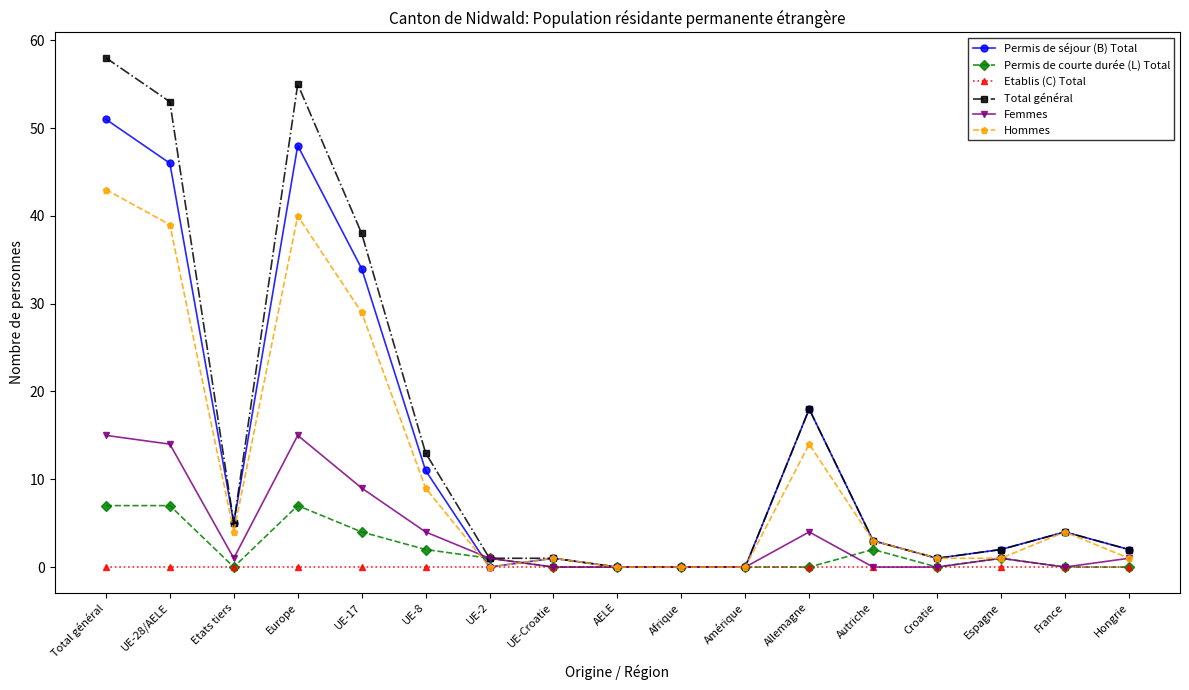

Is the value of Permis de séjour (B) Total at Espagne greater than the value of Permis de courte durée (L) Total at France?

Yes